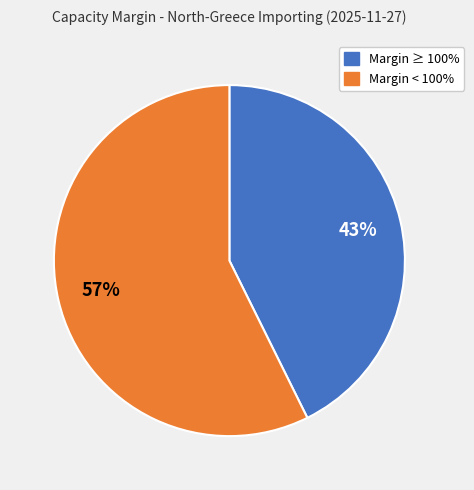

Is there a majority slice in this chart?

Yes